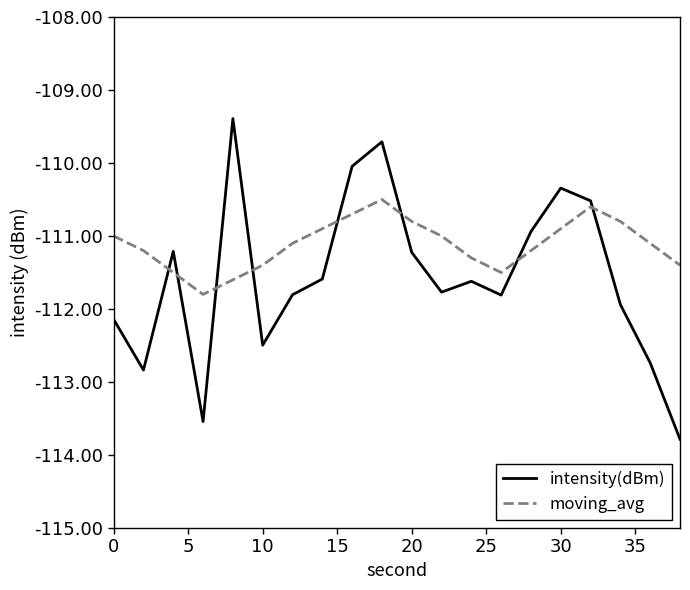

Which series has the largest range (max minus min)?

intensity(dBm)